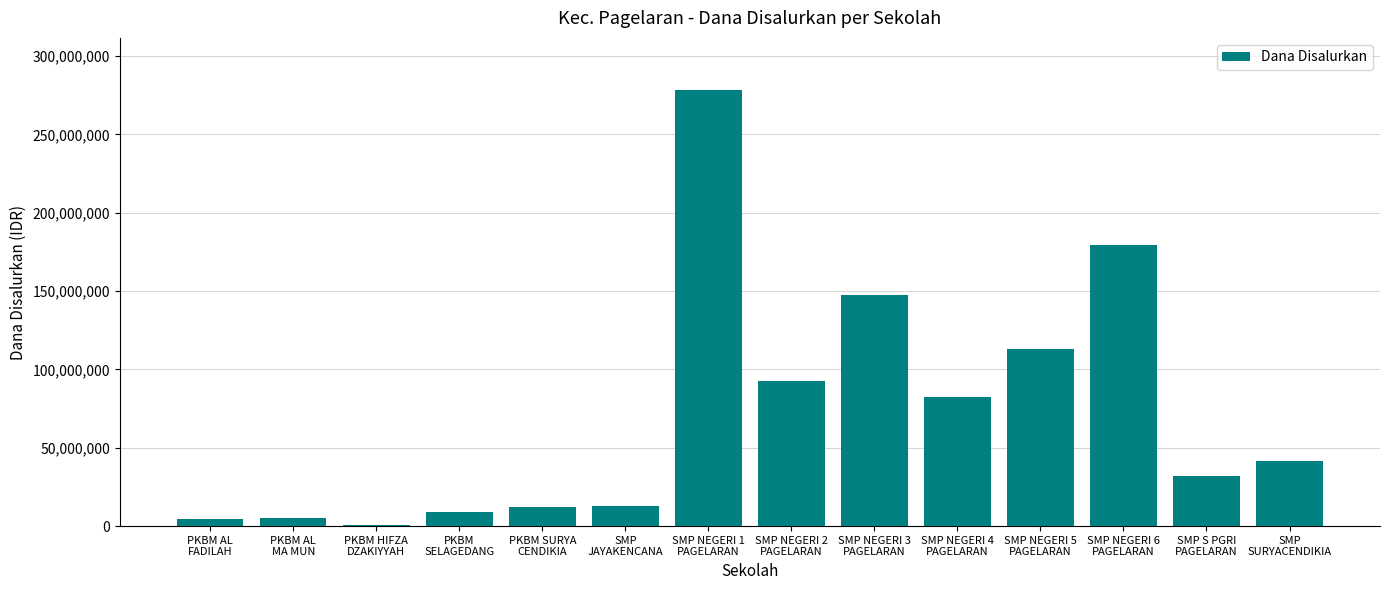

What is the greatest value displayed?

278250000